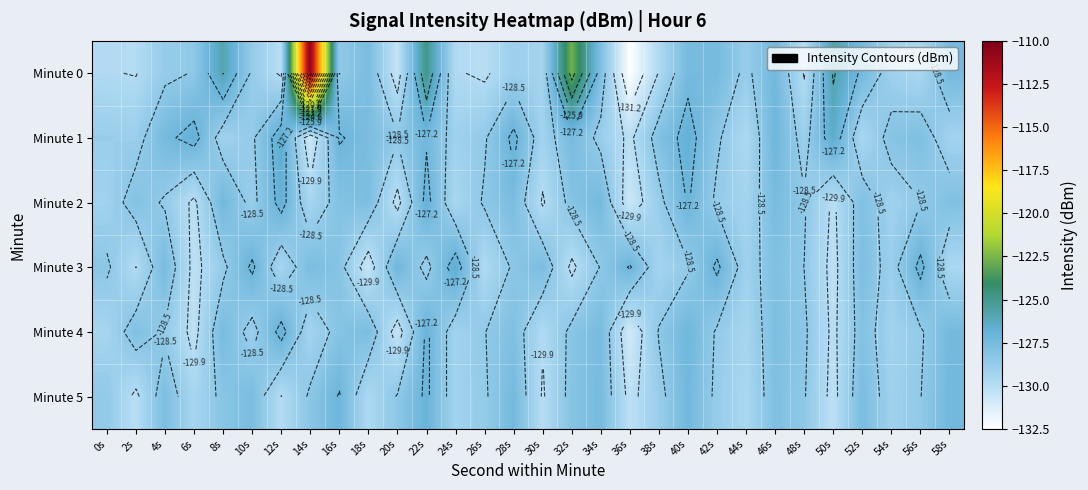

What is the difference between the maximum and second lowest values in the Minute 1 series?

3.7